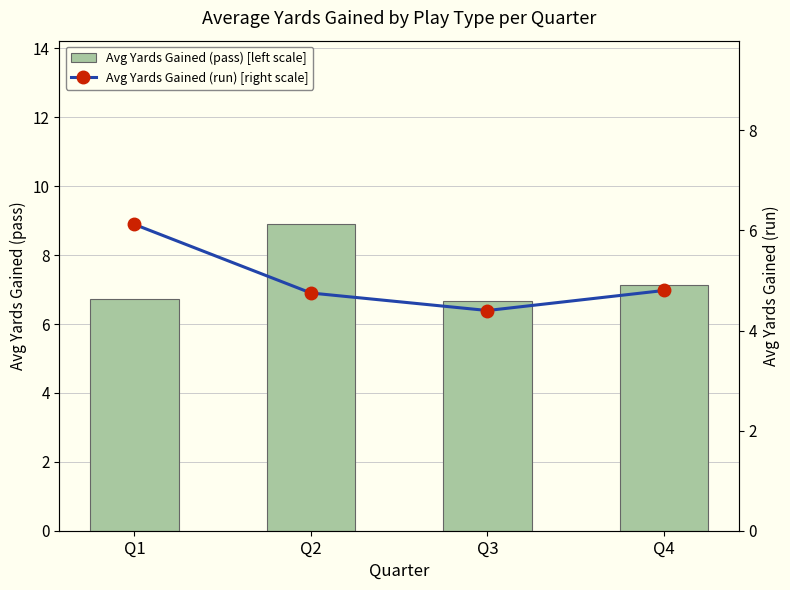

Reading right to left, what are all the values shown in this chart?

Avg Yards Gained (pass) [left scale]: 7.1	6.7	8.9	6.7
Avg Yards Gained (run) [right scale]: 4.8	4.4	4.8	6.1